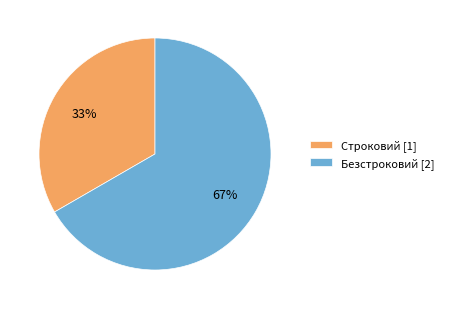

To the nearest percent, what is the combined percentage of Строковий [1] and Безстроковий [2]?

100%